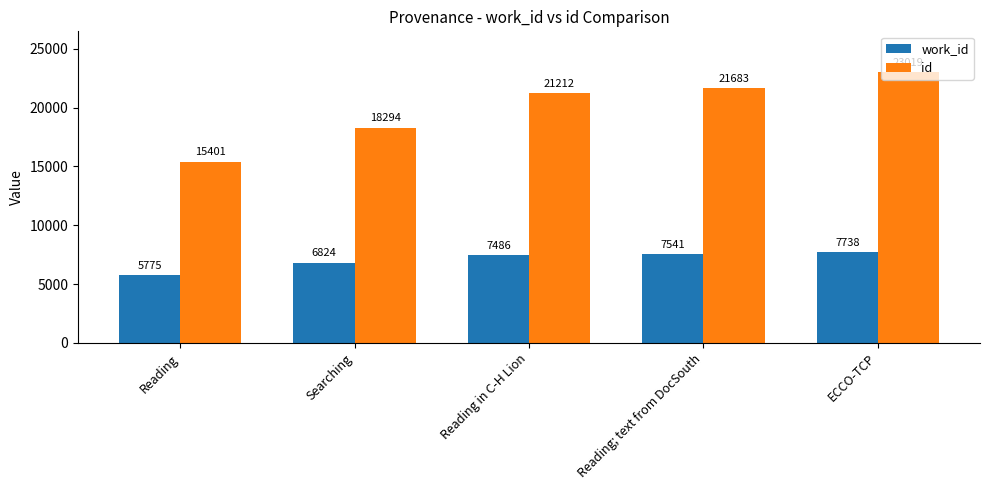

What is the value of the id bar at the 2nd from the left?

18294